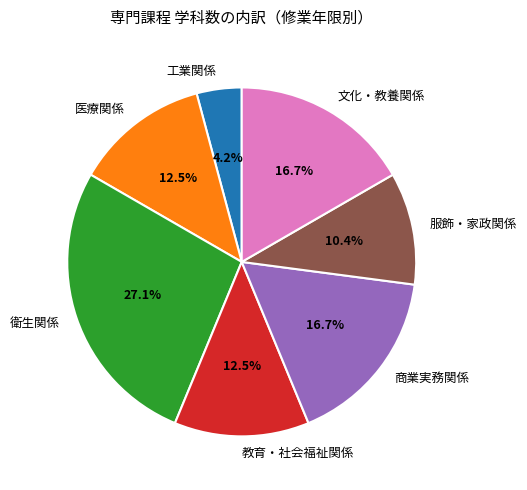

To the nearest percent, what portion does 商業実務関係 represent?

17%